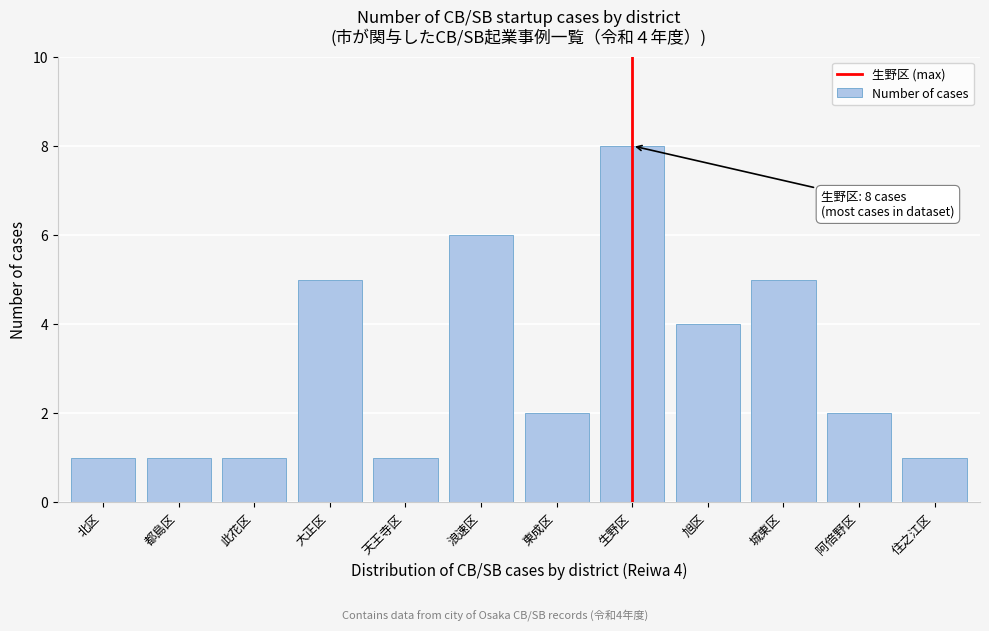

Reading left to right, what are all the values shown in this chart?

1	1	1	5	1	6	2	8	4	5	2	1